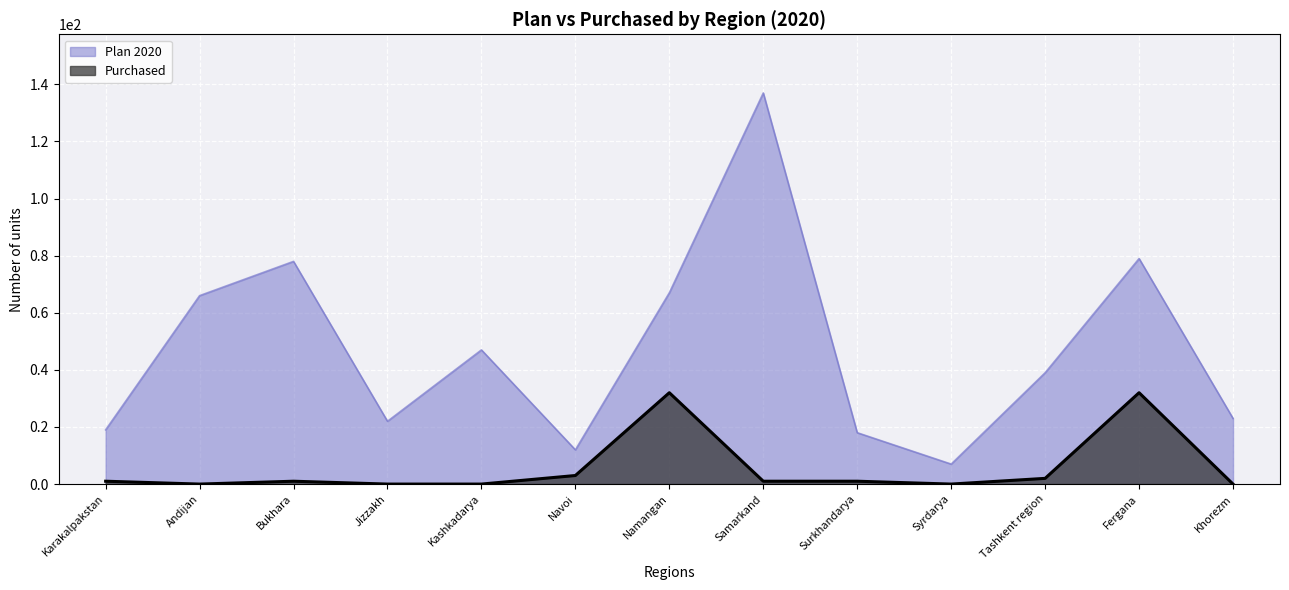

True or false: Purchased has more than 2 interior local peaks.

True